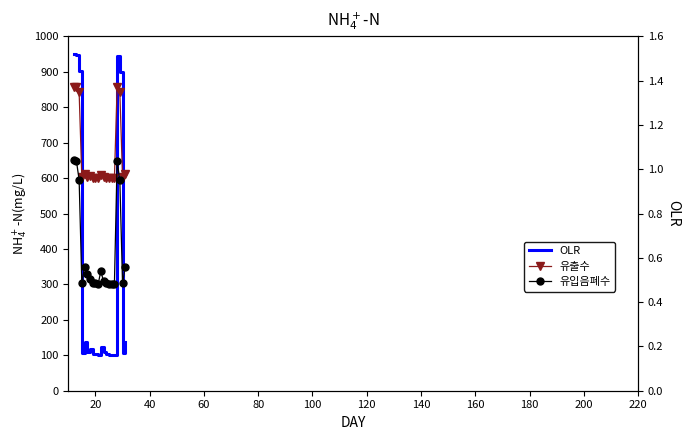

The value of 유입음폐수 at 17 is 289.1. True or false?

False